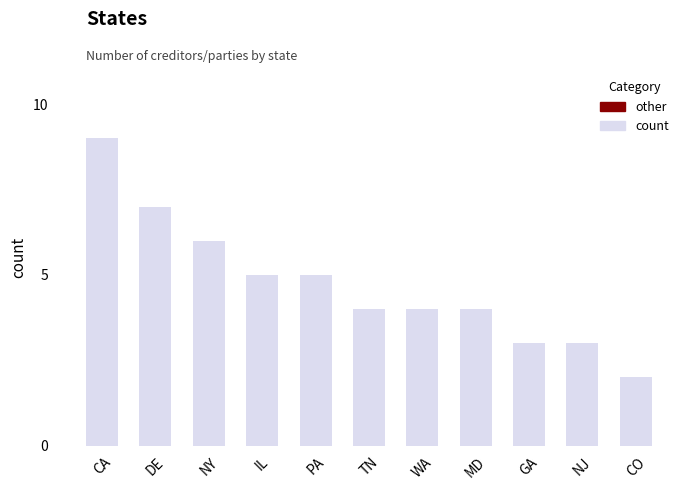

Where does the data first go above 4?

CA